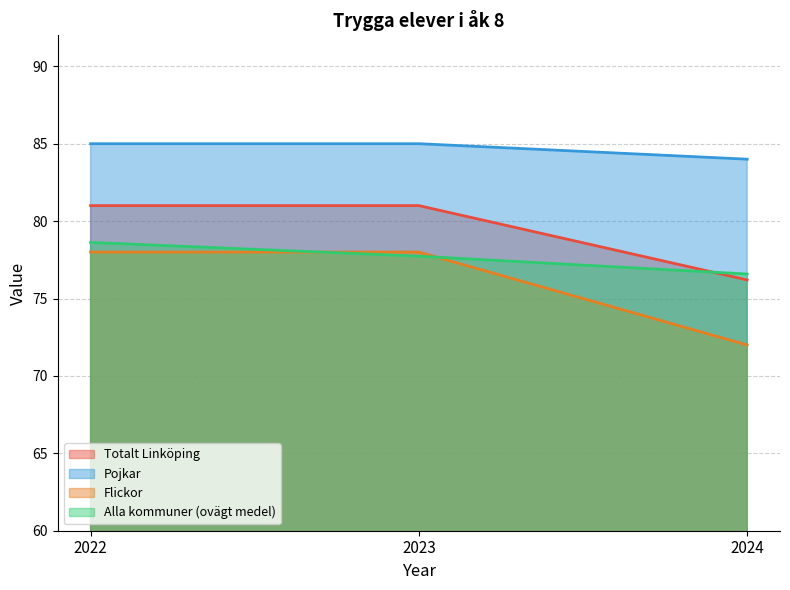

Count the Alla kommuner (ovägt medel) values in the range 76 to 78.

2